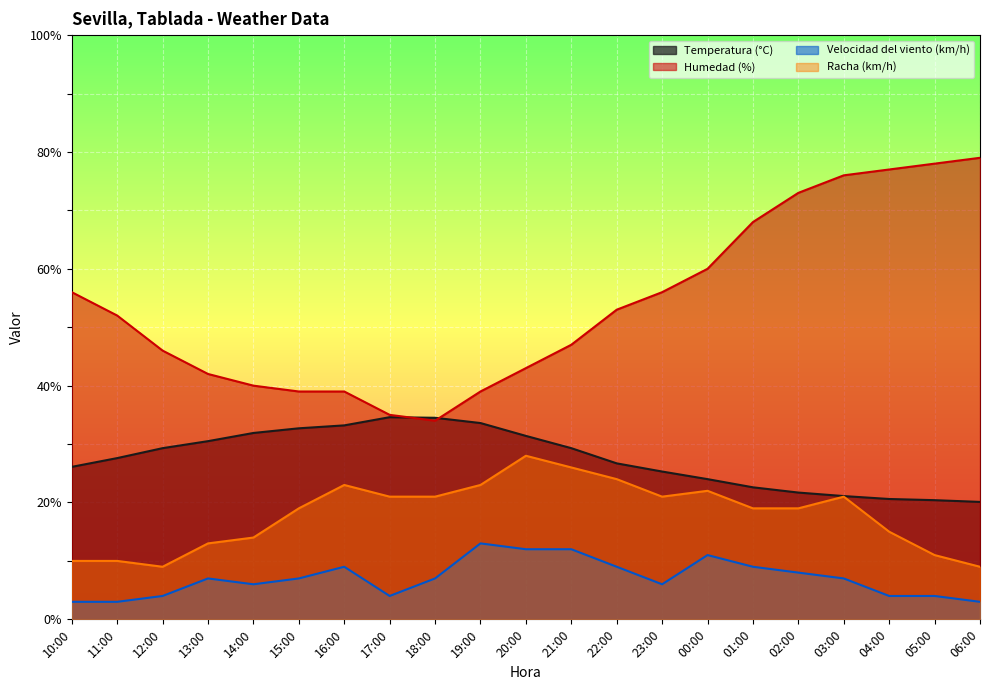

Reading right to left, what are all the values shown in this chart?

Temperatura (°C): 20.1	20.4	20.6	21.1	21.7	22.6	24.0	25.3	26.7	29.3	31.4	33.6	34.5	34.6	33.2	32.7	31.9	30.5	29.3	27.6	26.1
Humedad (%): 79.0	78.0	77.0	76.0	73.0	68.0	60.0	56.0	53.0	47.0	43.0	39.0	34.0	35.0	39.0	39.0	40.0	42.0	46.0	52.0	56.0
Velocidad del viento (km/h): 3.0	4.0	4.0	7.0	8.0	9.0	11.0	6.0	9.0	12.0	12.0	13.0	7.0	4.0	9.0	7.0	6.0	7.0	4.0	3.0	3.0
Racha (km/h): 9.0	11.0	15.0	21.0	19.0	19.0	22.0	21.0	24.0	26.0	28.0	23.0	21.0	21.0	23.0	19.0	14.0	13.0	9.0	10.0	10.0